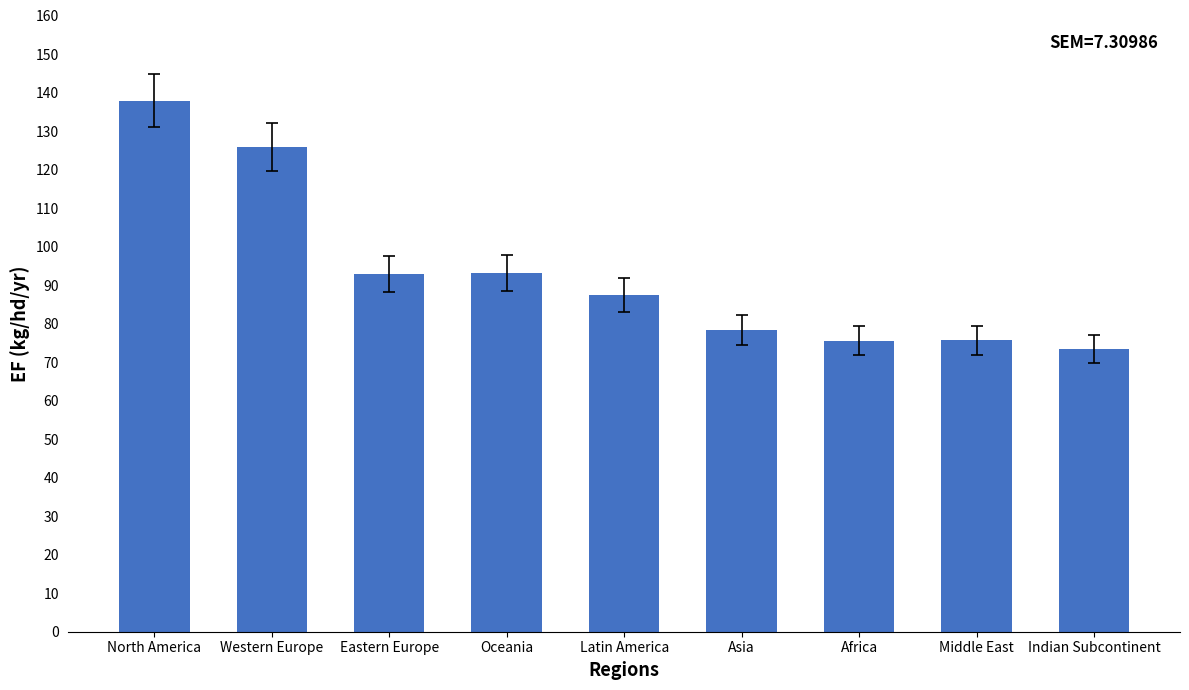

What is the maximum value shown in the chart?

137.9